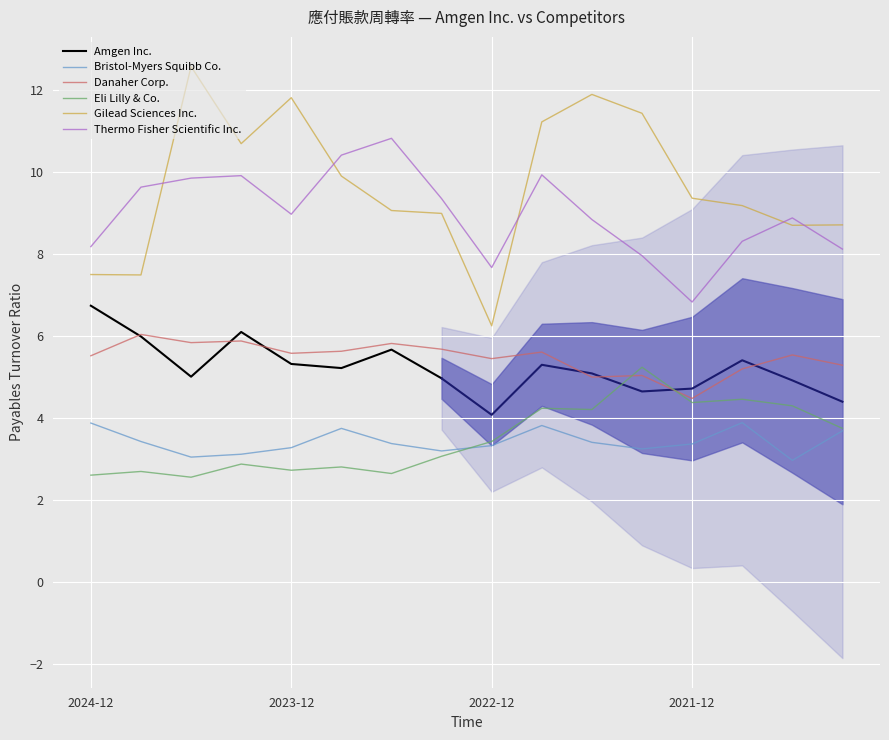

True or false: Danaher Corp. and Gilead Sciences Inc. intersect in this chart.

False